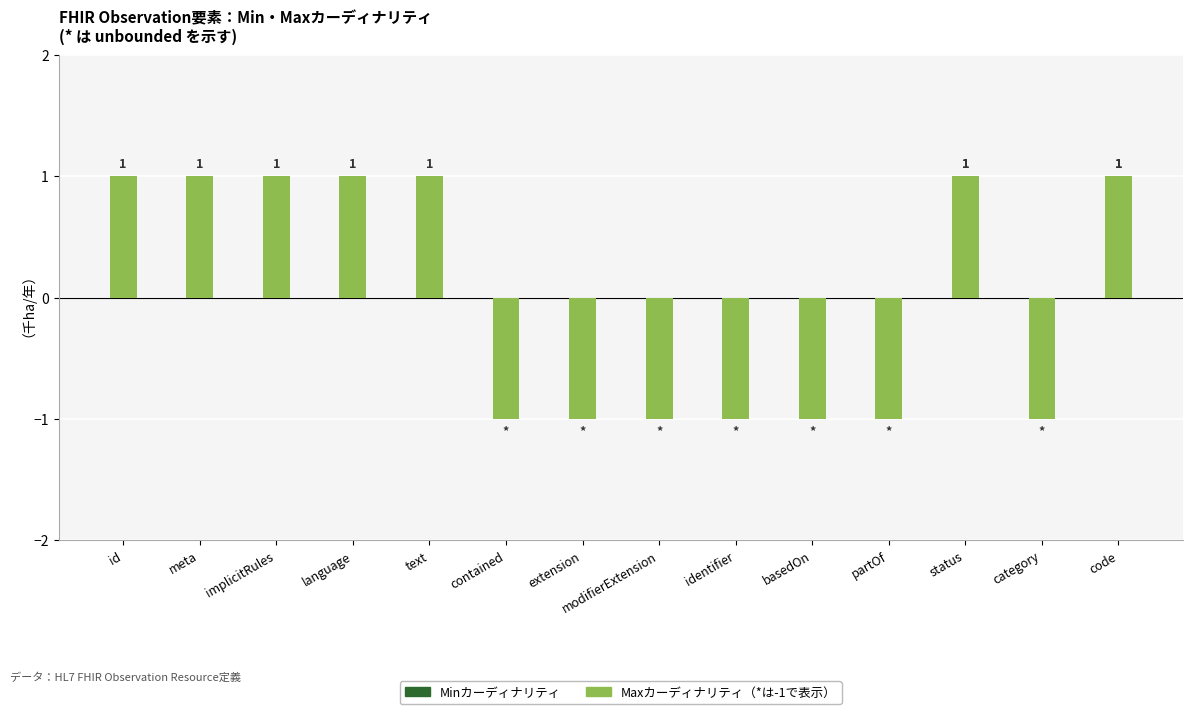

Count the Min Cardinality values in the range 0 to 1.

14